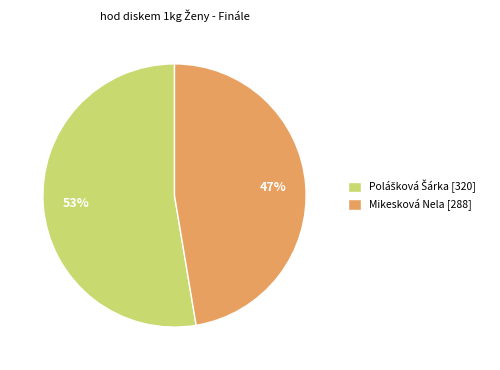

To the nearest percent, what percentage of the pie is Mikesková Nela [288]?

47%